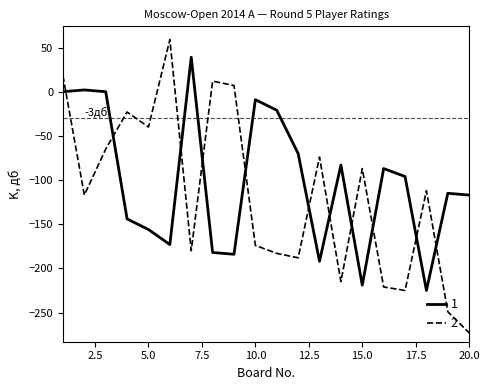

Reading right to left, what are all the values shown in this chart?

1: -117	-115	-225	-96	-87	-219	-83	-192	-70	-21	-9	-184	-182	39	-173	-156	-144	0	2	0
2: -273	-249	-112	-225	-221	-87	-215	-74	-188	-183	-174	7	12	-180	59	-40	-23	-65	-117	18